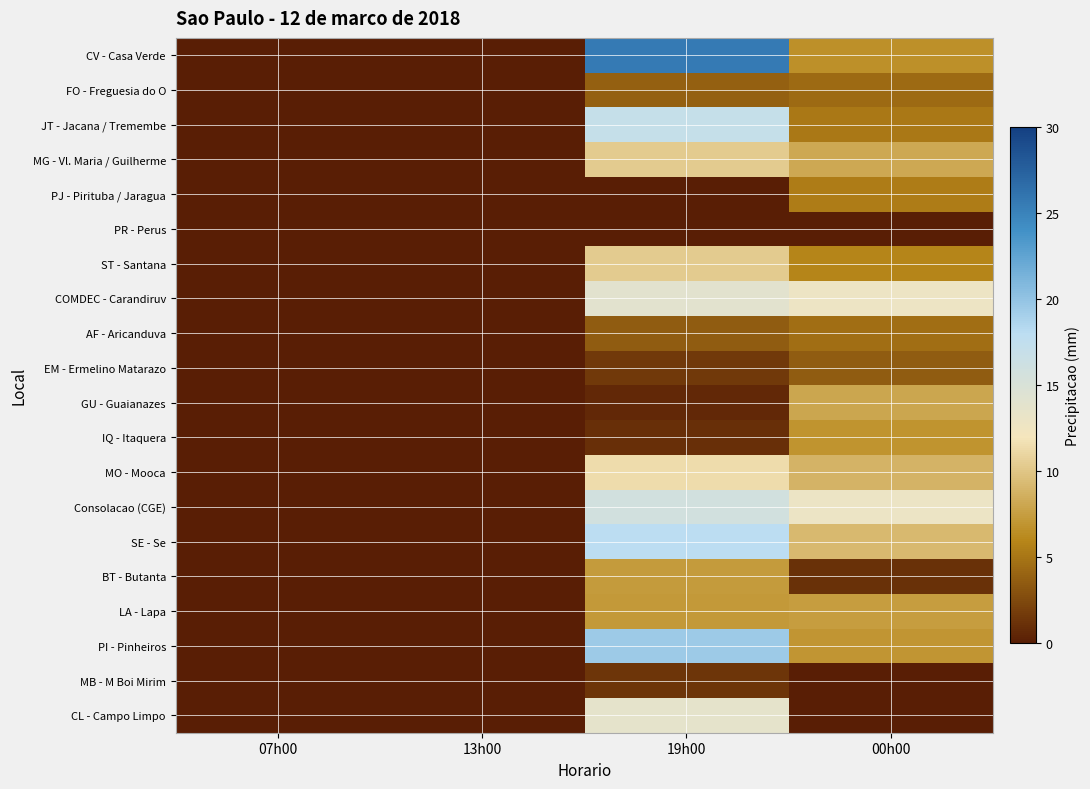

Between 07h00 and 00h00, which is larger?

00h00